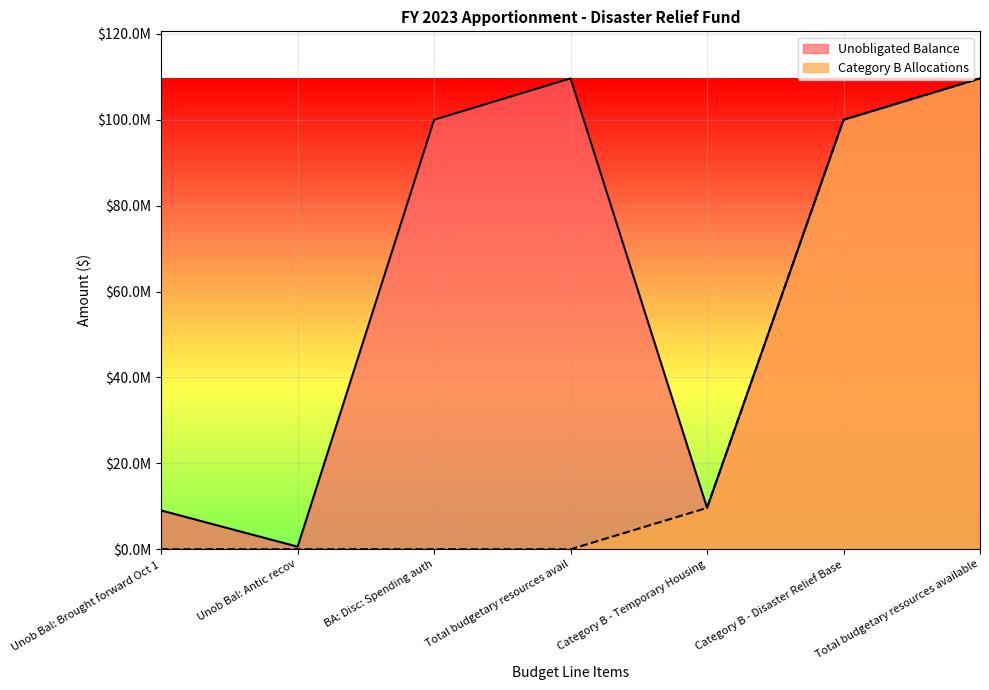

Reading right to left, list all the values displayed in this chart.

Unobligated Balance: 109628607	100000000	9628607	109628607	100000000	600000	9028607
Category B Allocations: 109628607	100000000	9628607	0	0	0	0